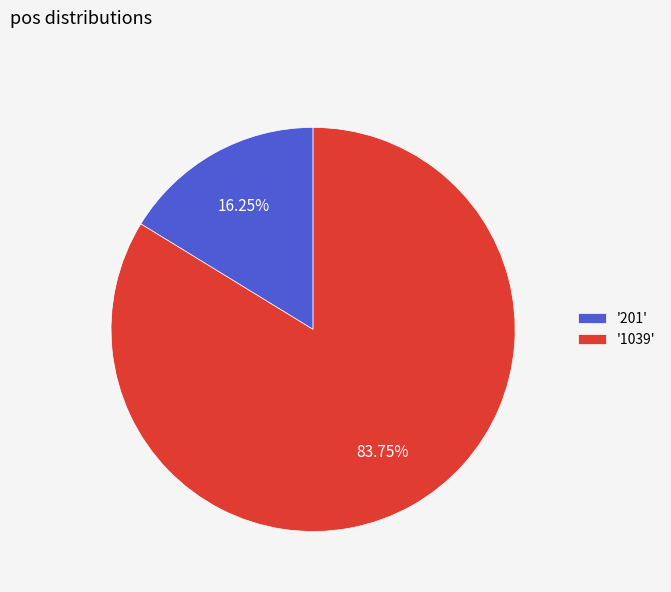

How many slices are in this pie chart?

2